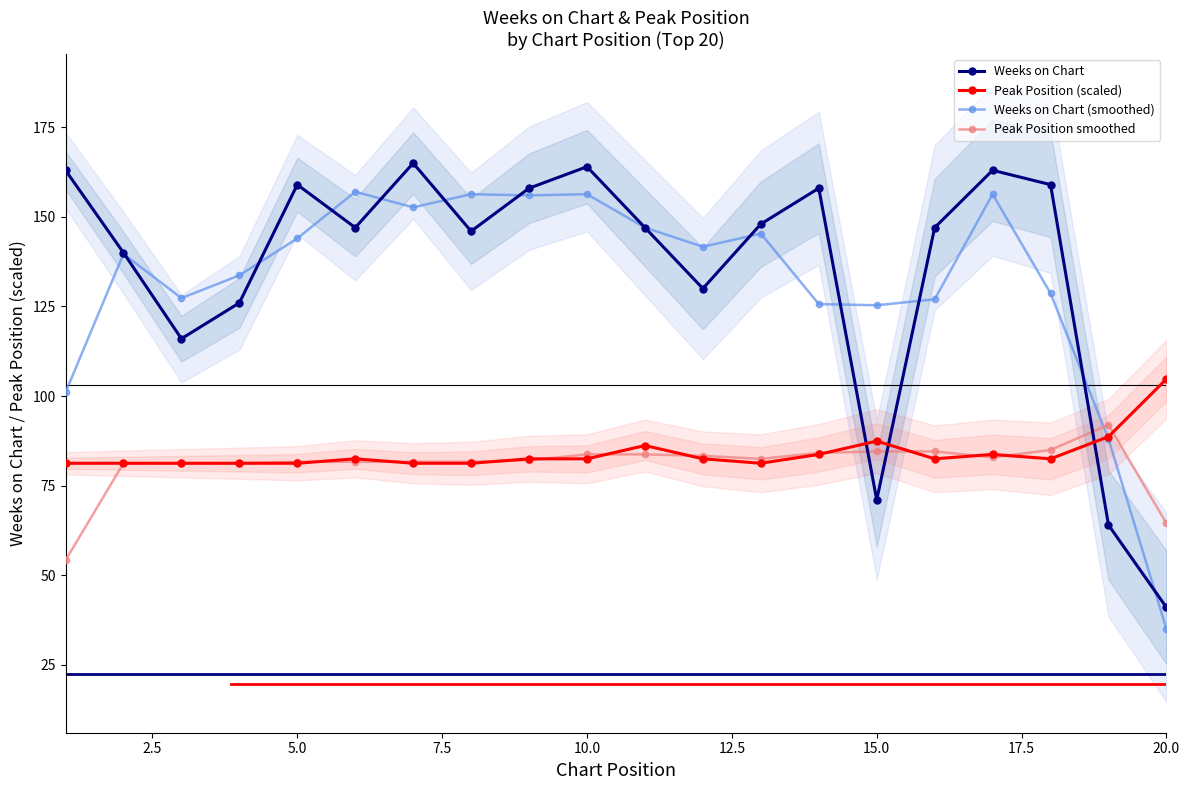

What are all the series names shown in the legend?

Weeks on Chart, Peak Position (scaled), Weeks on Chart (smoothed), Peak Position smoothed